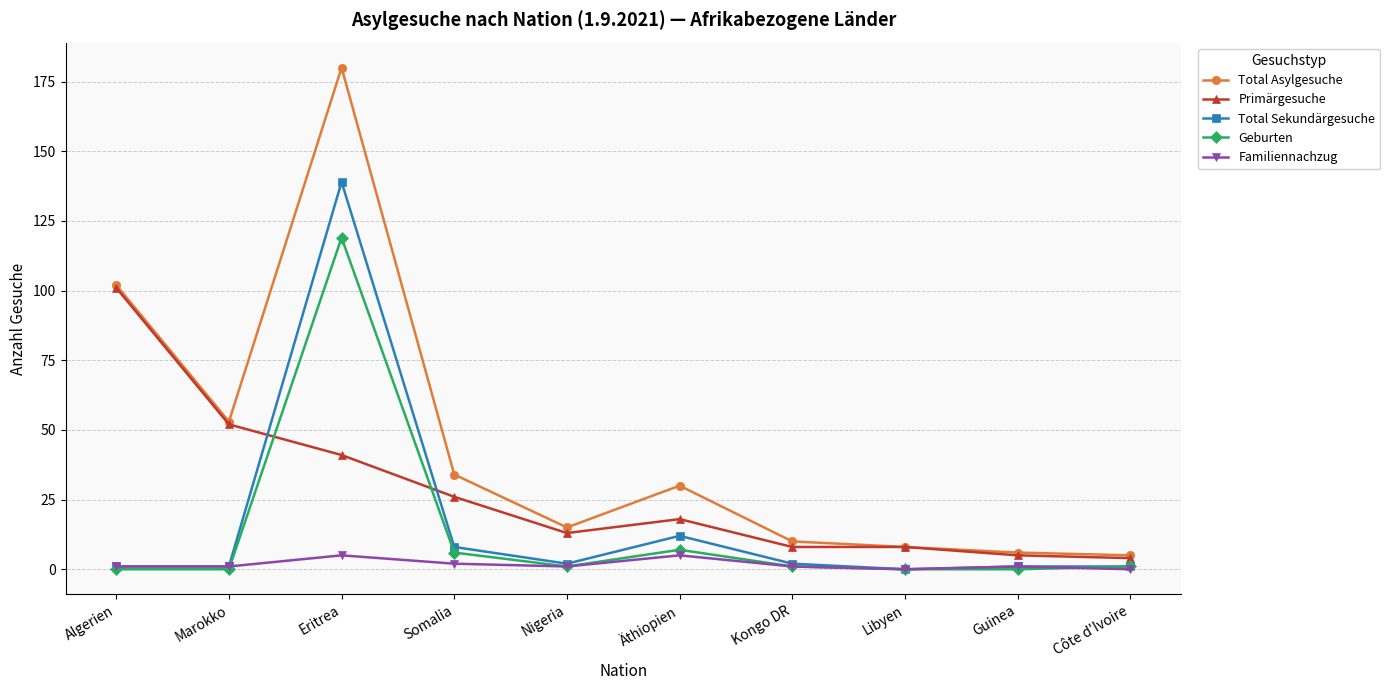

Which series has the widest spread of values?

Total Asylgesuche